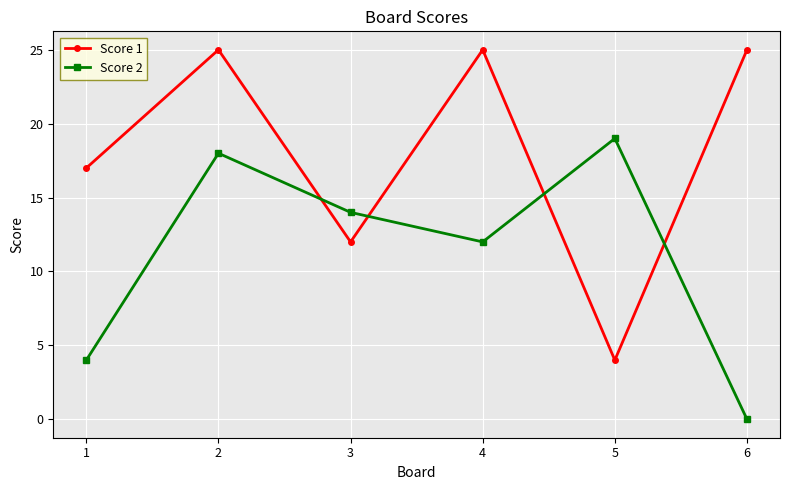

What are all the series names shown in the legend?

Score 1, Score 2